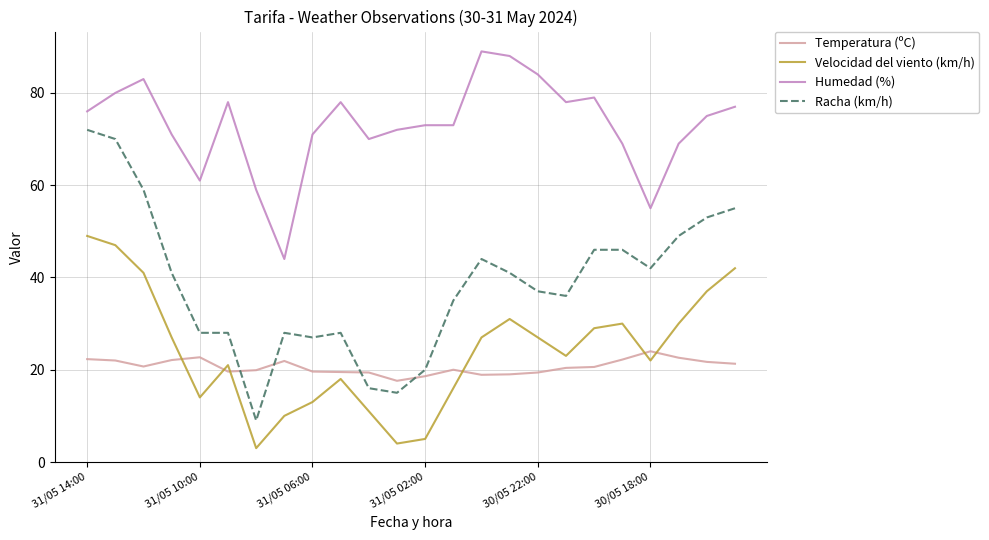

True or false: Velocidad del viento (km/h) and Racha (km/h) intersect in this chart.

False